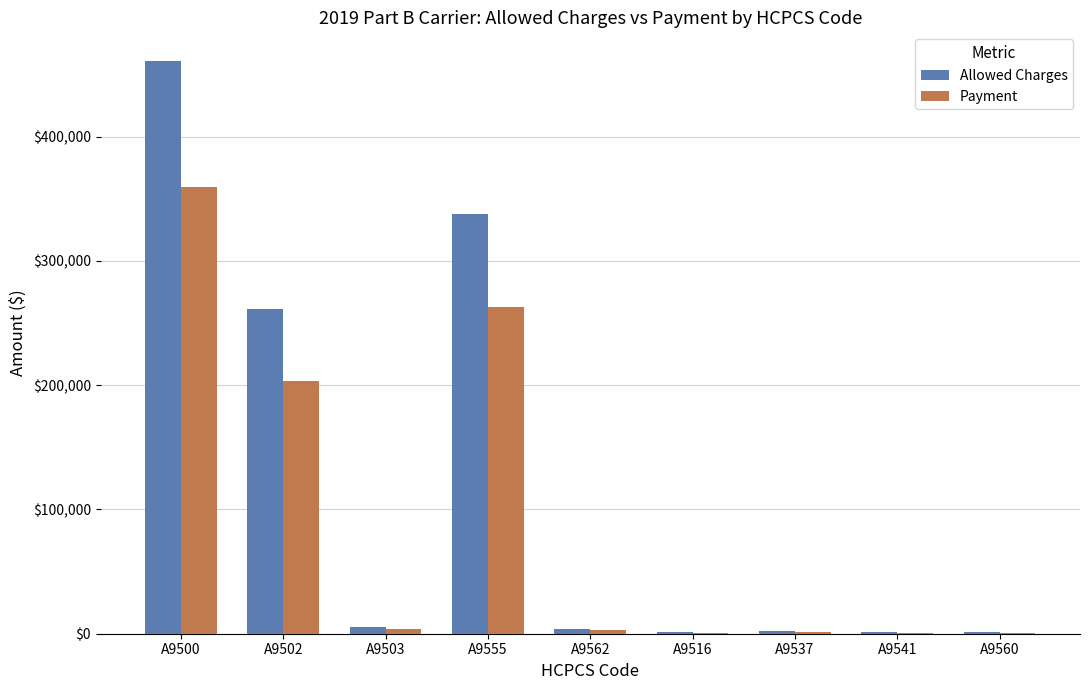

What are all the series names shown in the legend?

Allowed Charges, Payment